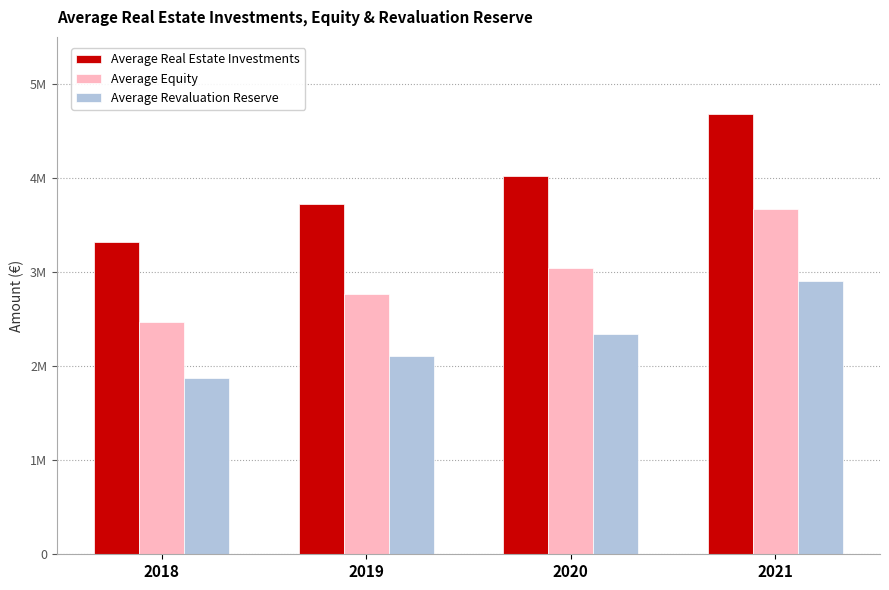

Rank the series at 2021 from lowest to highest value.

Average Revaluation Reserve, Average Equity, Average Real Estate Investments